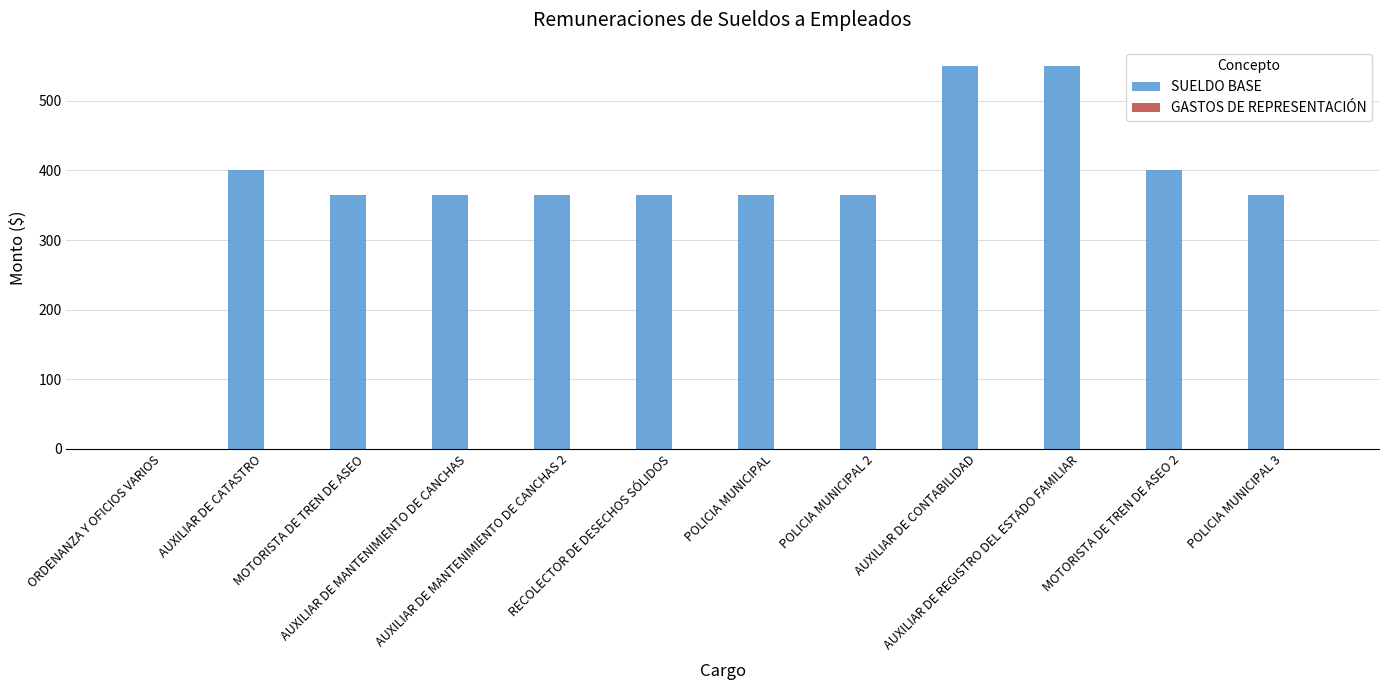

What is the greatest value displayed?

550